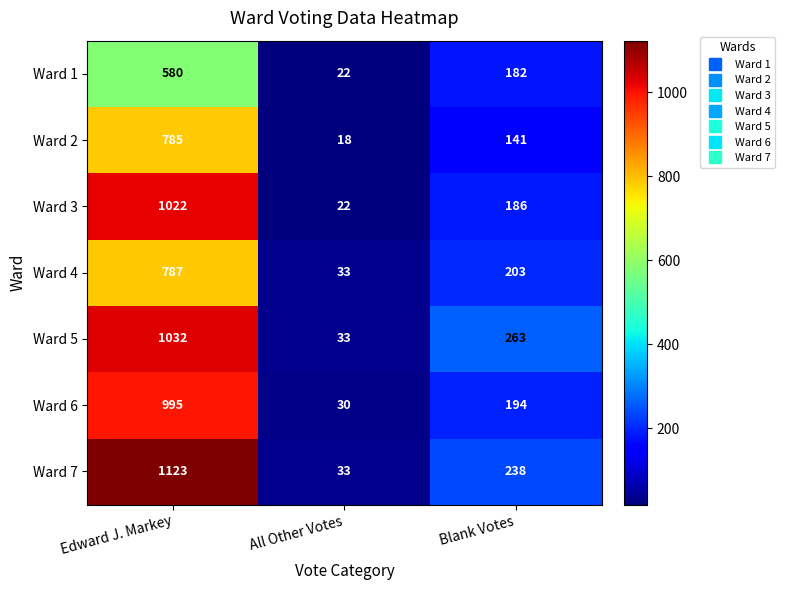

Reading right to left, what are all the values shown in this chart?

Ward 1: 182	22	580
Ward 2: 141	18	785
Ward 3: 186	22	1022
Ward 4: 203	33	787
Ward 5: 263	33	1032
Ward 6: 194	30	995
Ward 7: 238	33	1123